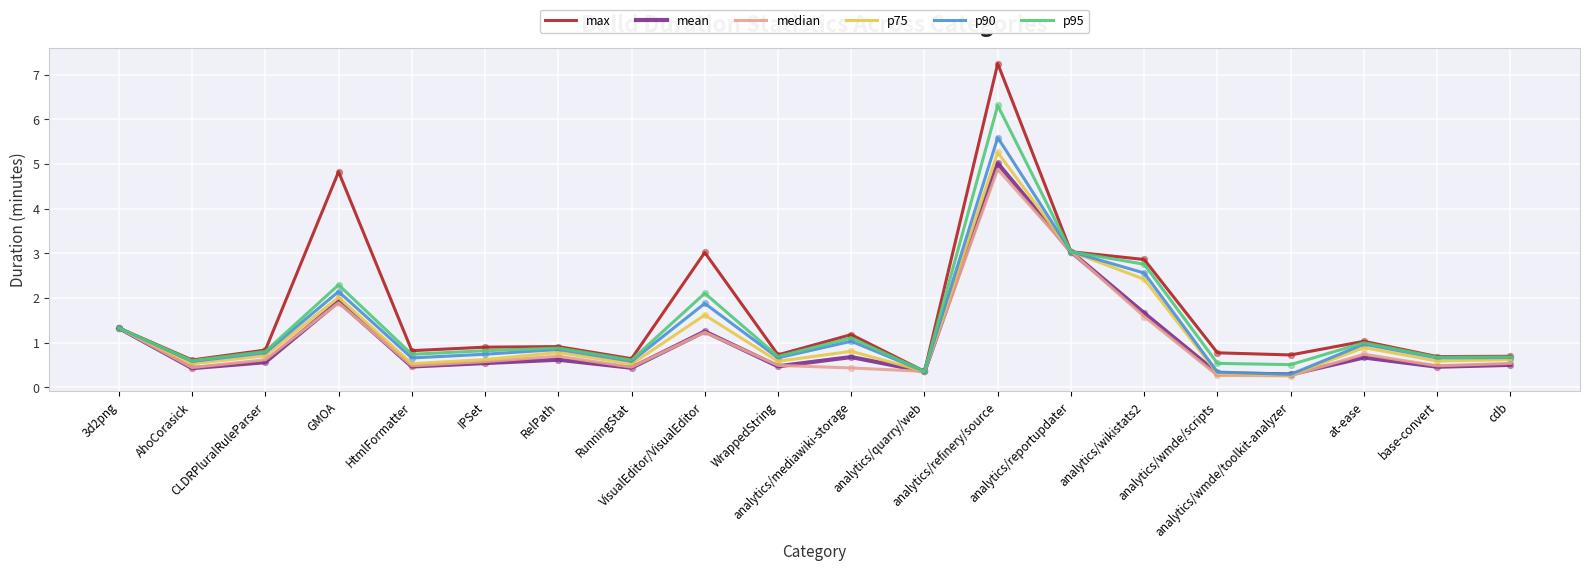

What is the total value across all series at RelPath?

4.7